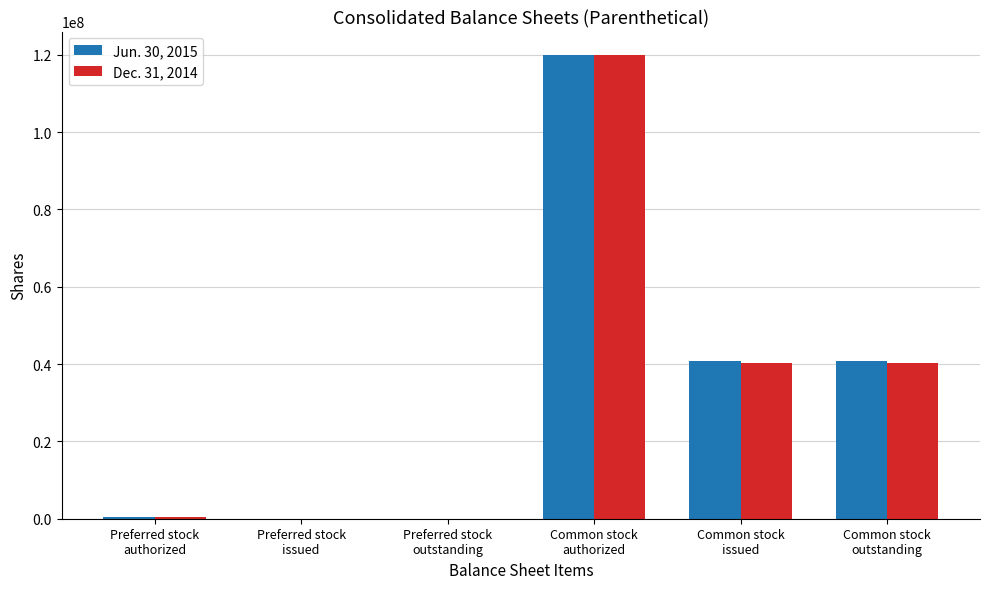

Between Preferred stock
authorized and Common stock
outstanding, which series saw the biggest shift?

Jun. 30, 2015